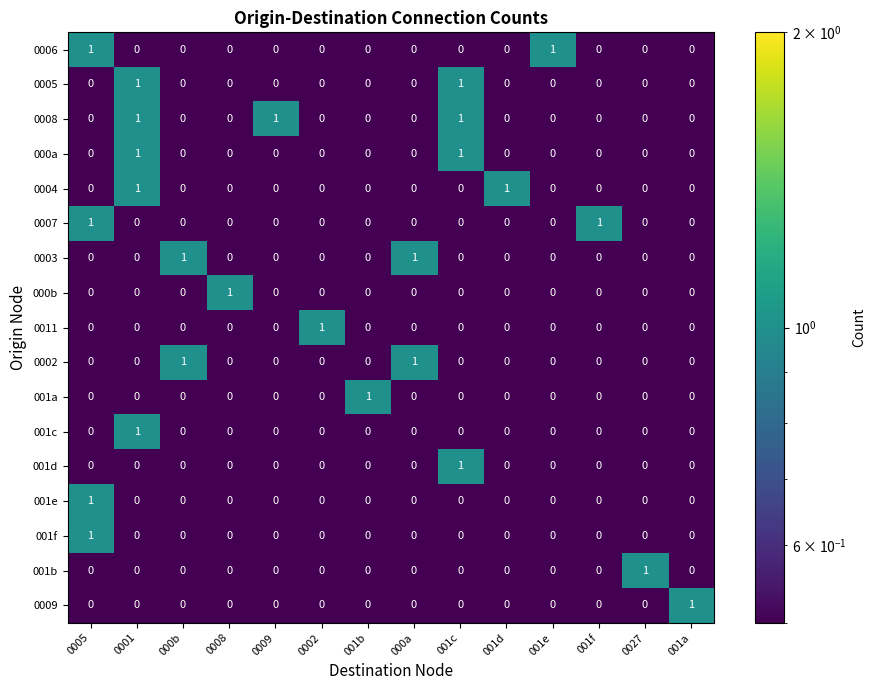

Which series has the largest total across all categories?

0008